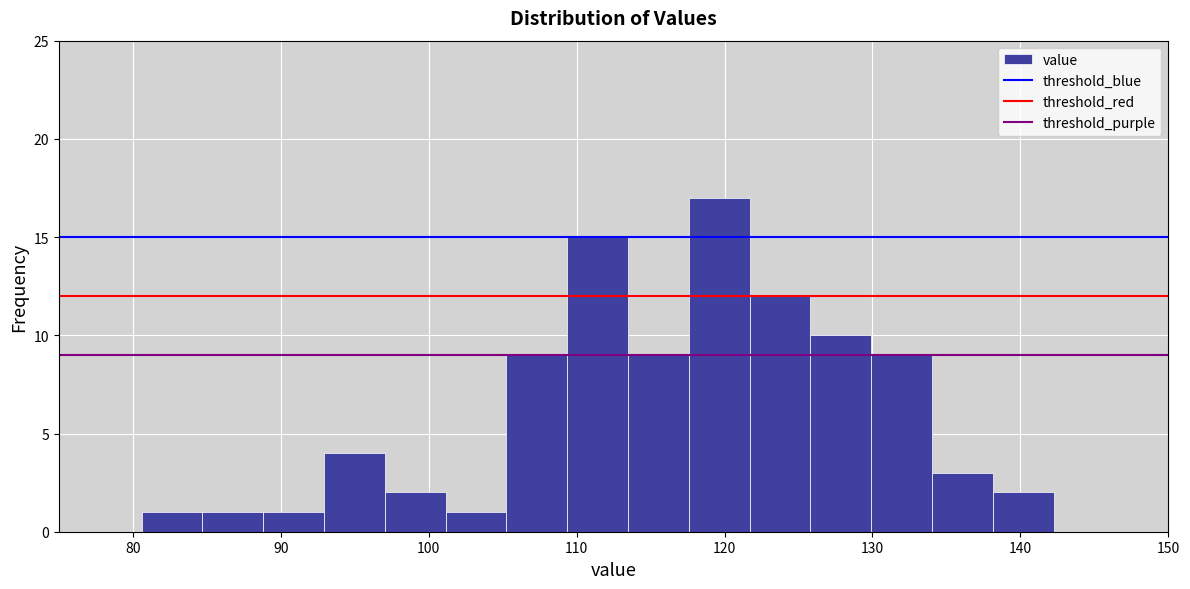

How tall is the bar that spans 122 to 126 on the x-axis? Neither the bar edges nor the heights are printed on the chart, so give them approximately, as read against the axes.

12